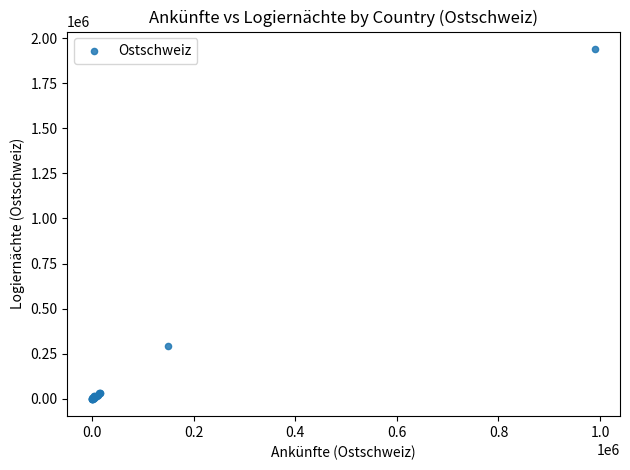

What Y value in the scatter plot is closest to 970263?

293516